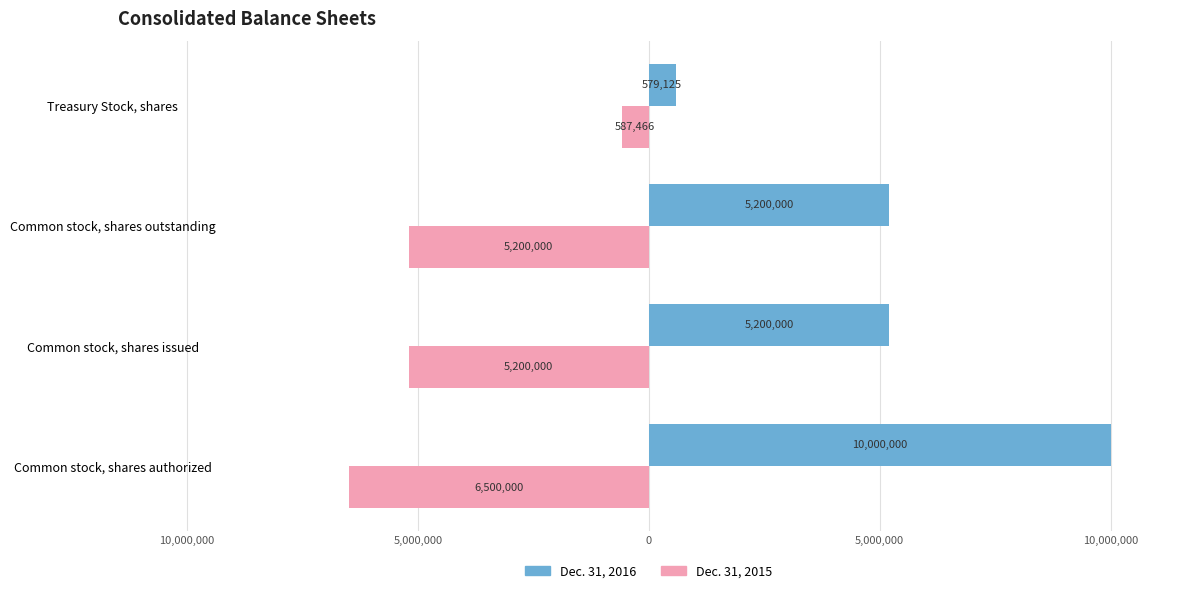

At how many categories does at least one series exceed 2732341?

3